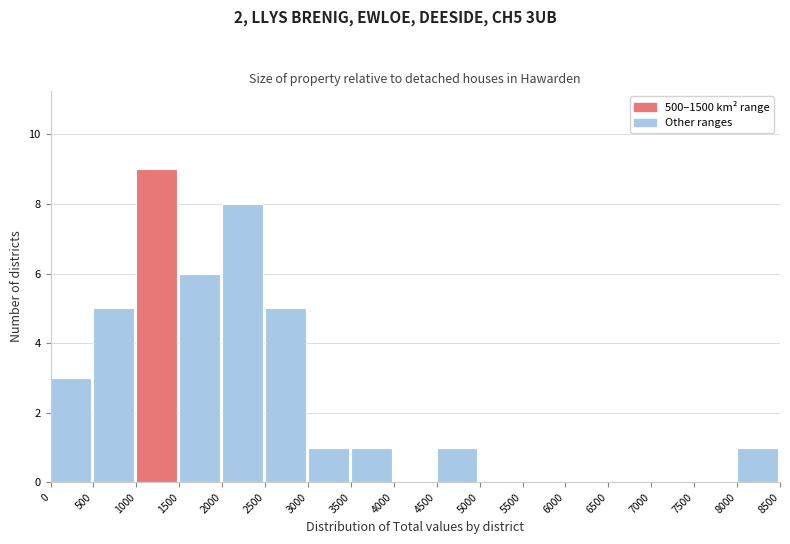

Which range on the x-axis has the tallest bar?

1000 to 1500